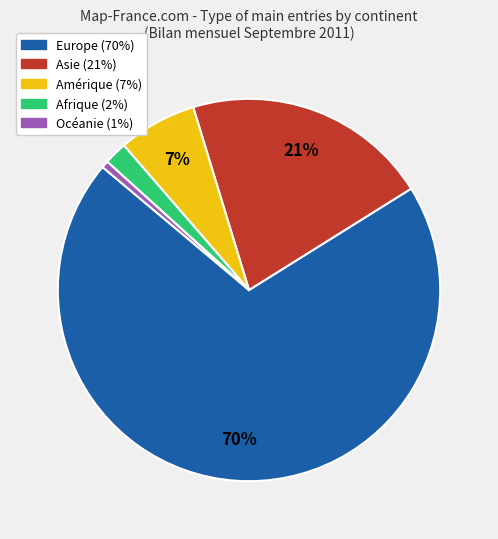

What is the smallest slice in the pie chart?

Océanie